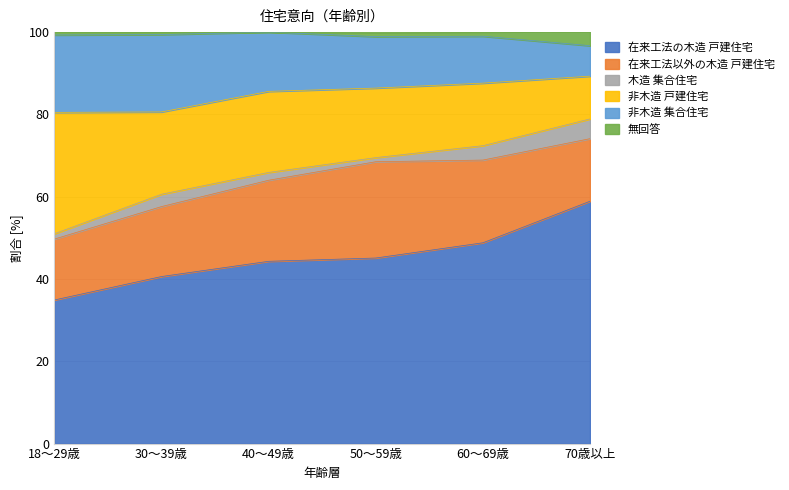

The value of 在来工法の木造 戸建住宅 at 60～69歳 is 20.2. True or false?

False